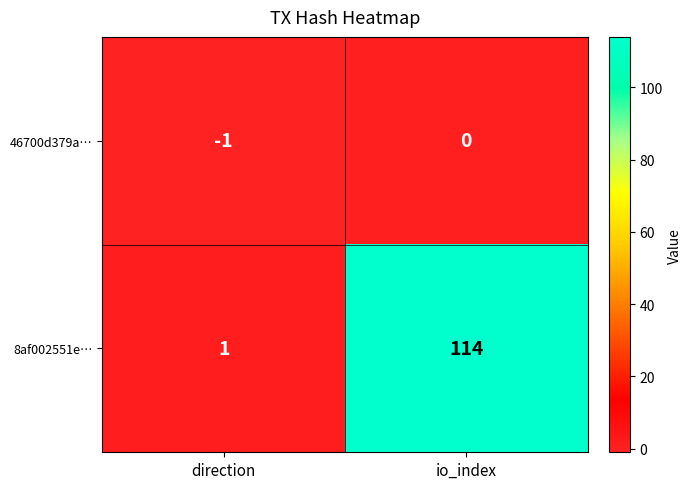

Reading left to right, extract all data points from this chart.

46700d379a…: direction=-1	io_index=0
8af002551e…: direction=1	io_index=114